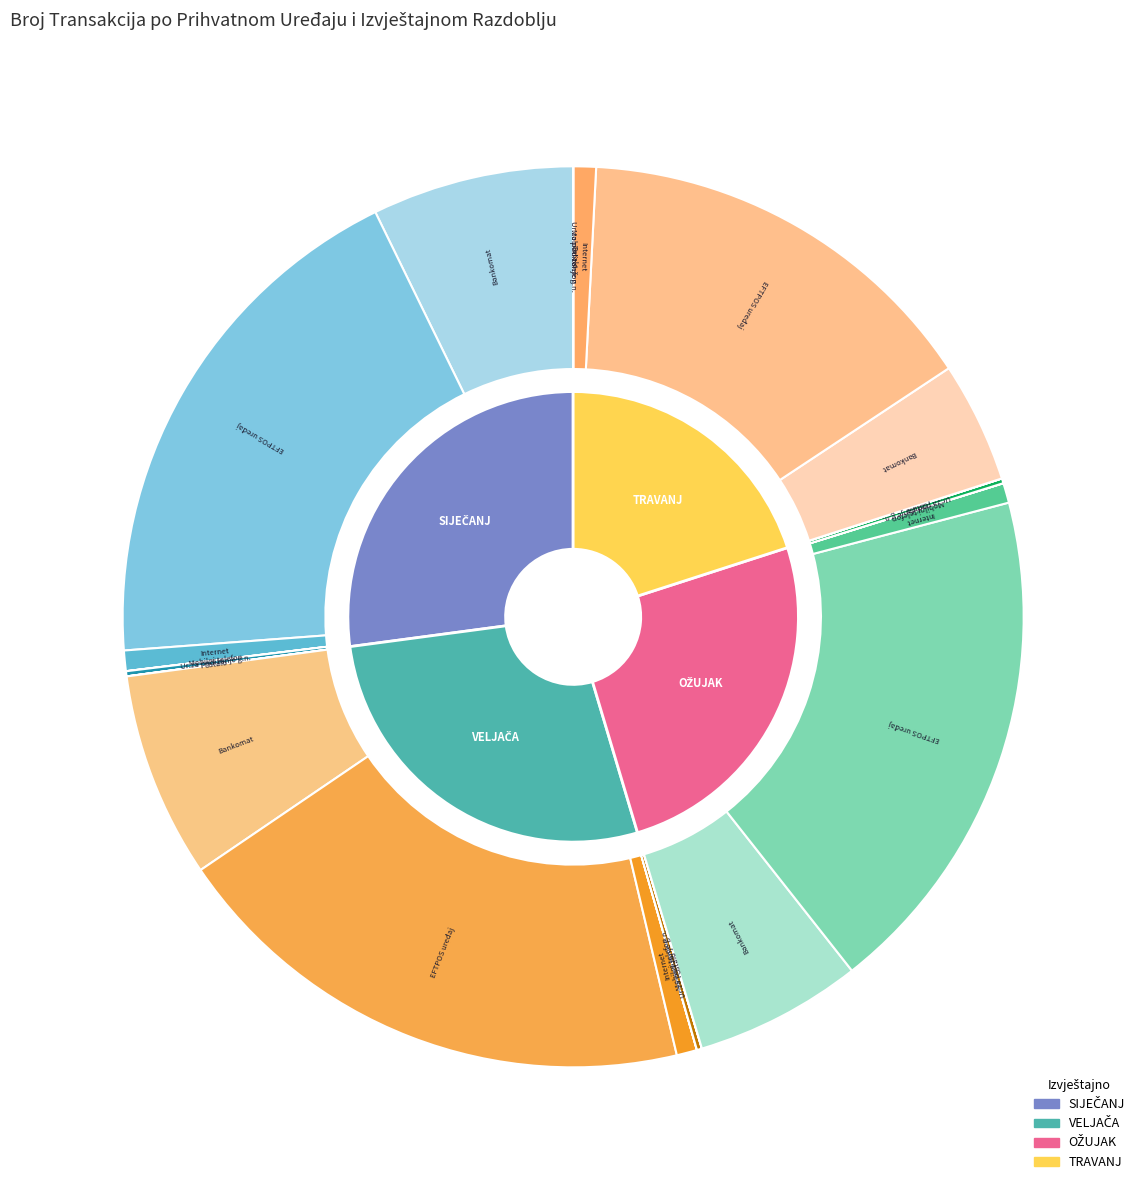

Rank the series at Bankomat from lowest to highest value.

TRAVANJ, OŽUJAK, SIJEČANJ, VELJAČA